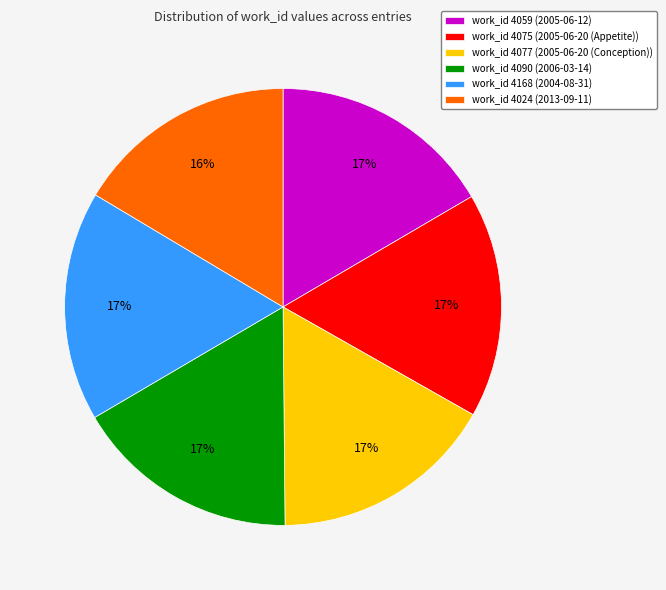

Is it true that work_id 4077 (2005-06-20 (Conception)) is 17% of the pie?

True